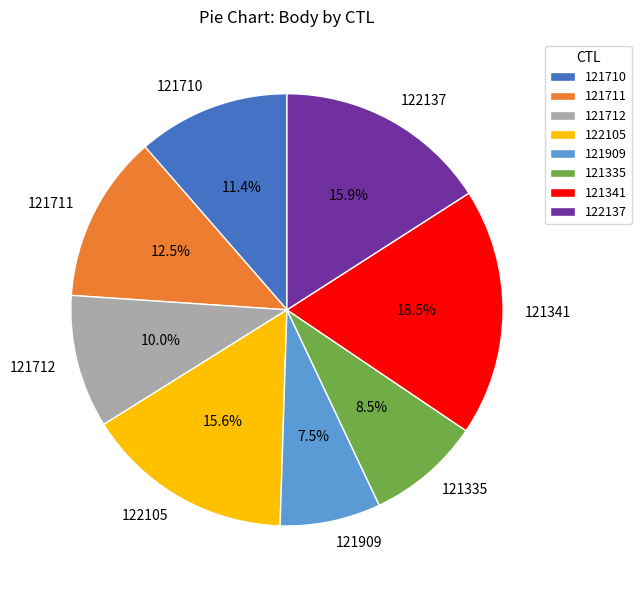

What is the ratio of the value at 121712 to the value at 121711?

0.8